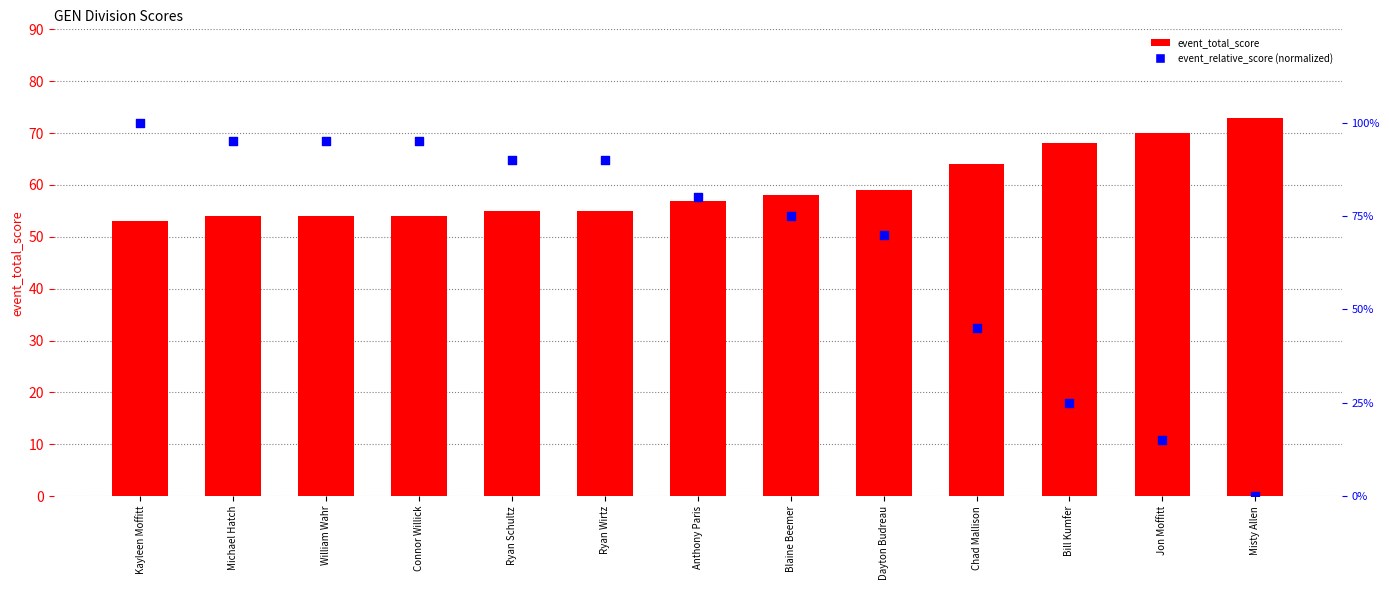

Which series reaches the maximum Y coordinate?

event_relative_score